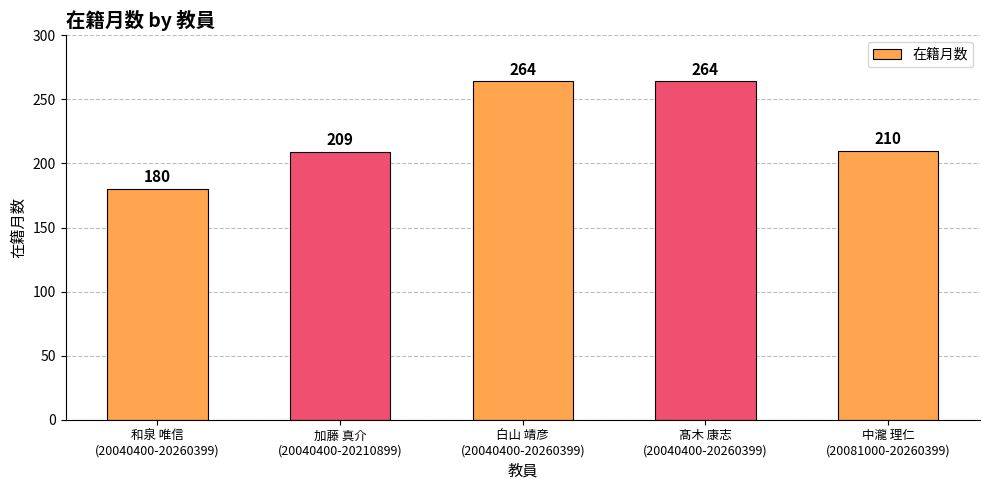

What is the label of the 3rd bar from the left?

白山 靖彦
(20040400-20260399)